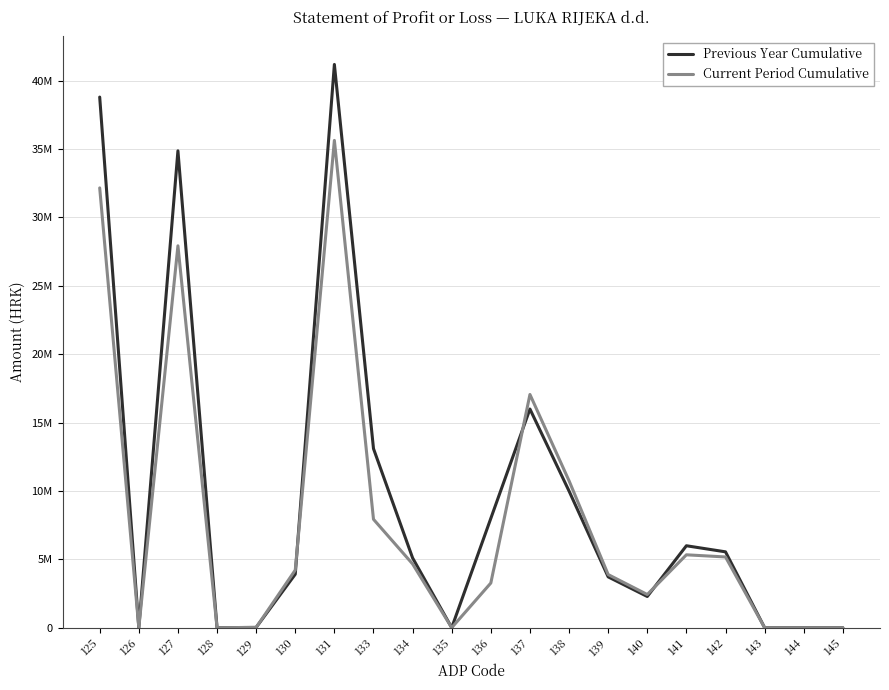

Reading left to right, list all the values displayed in this chart.

Previous Year Cumulative: 38795286	0	34866548	0	20080	3908658	41182421	13091650	5098215	0	7993435	15986287	9990648	3715064	2280575	5990563	5545922	0	0	0
Current Period Cumulative: 32155239	0	27922072	0	20211	4212956	35627488	7925733	4659451	0	3266282	17051453	10741234	3884914	2425305	5328563	5171195	0	0	0